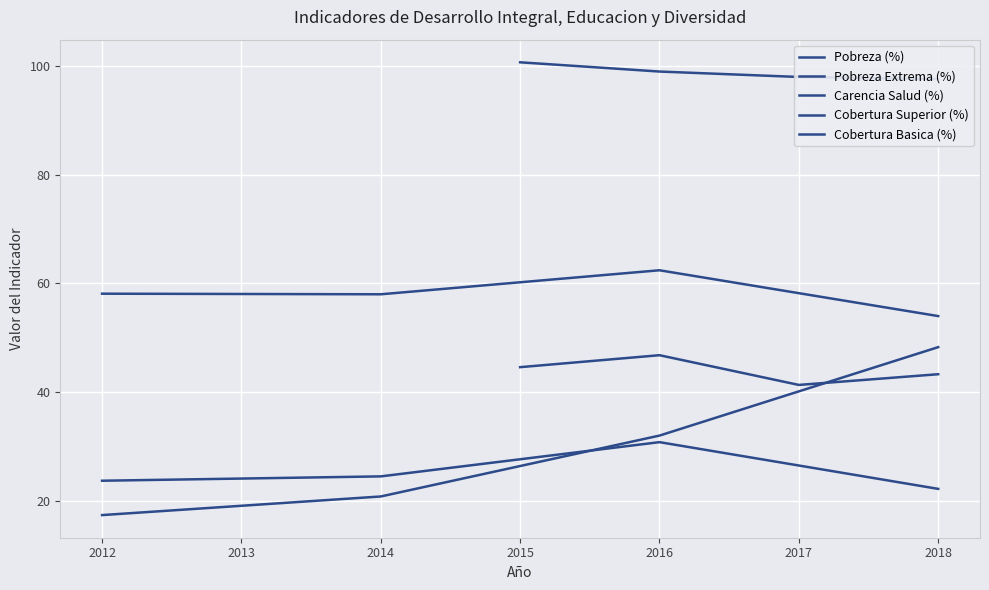

Count the number of data series in this chart.

5